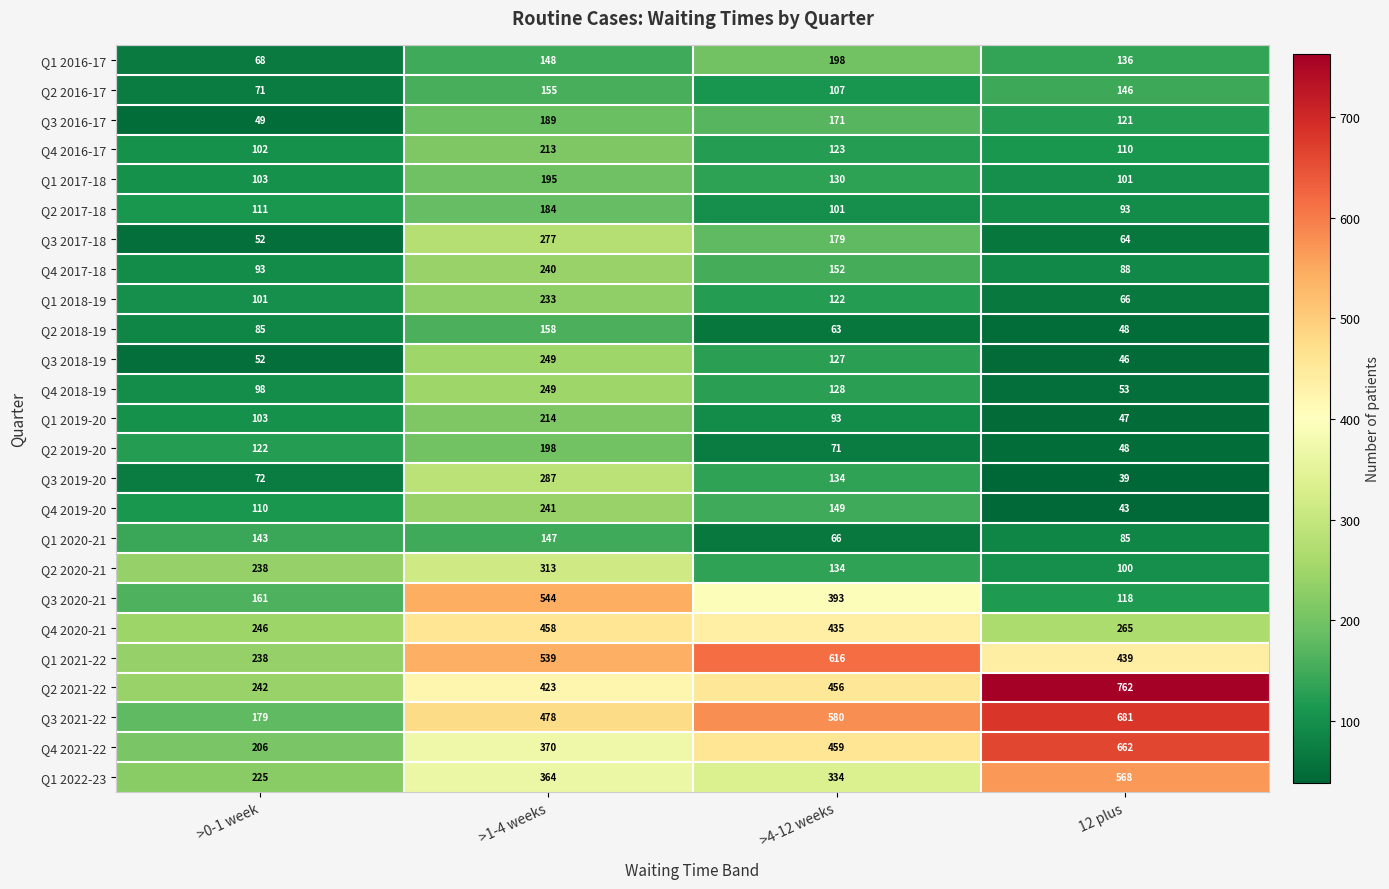

At which category is the sum across all series the highest?

>1-4 weeks